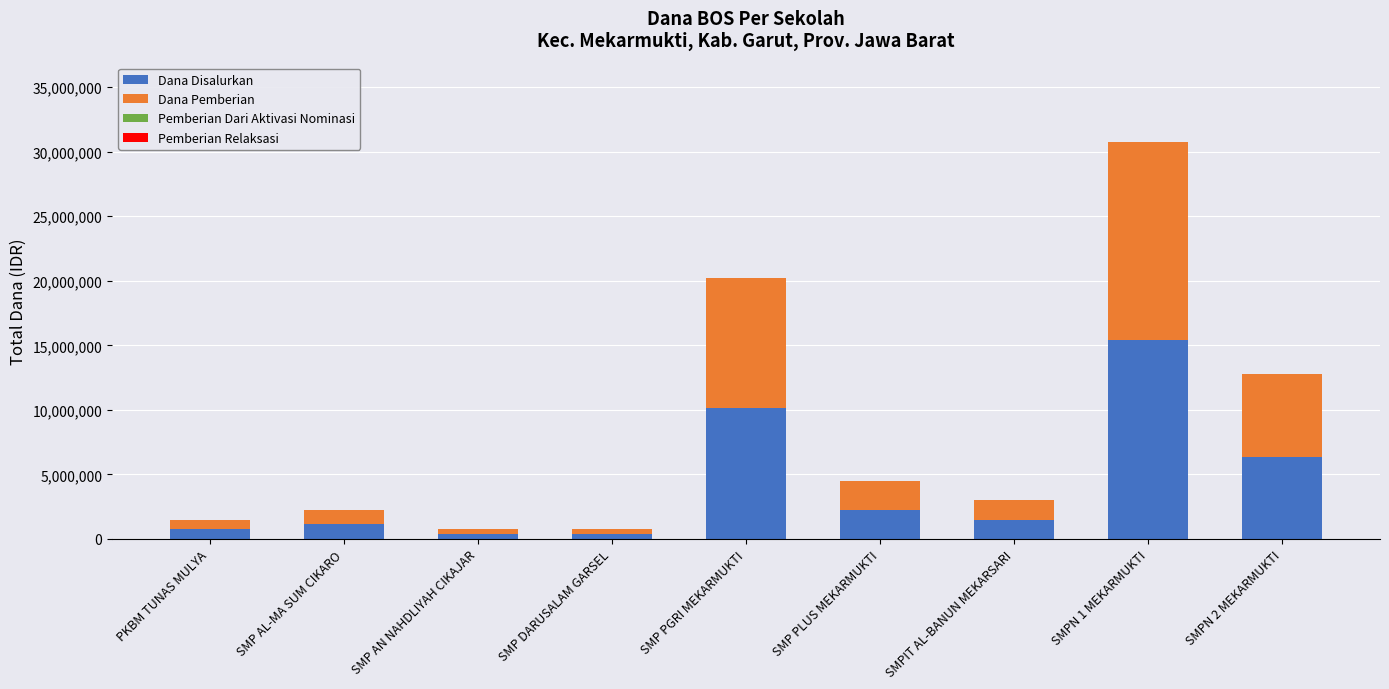

At which category is the sum across all series the highest?

SMPN 1 MEKARMUKTI